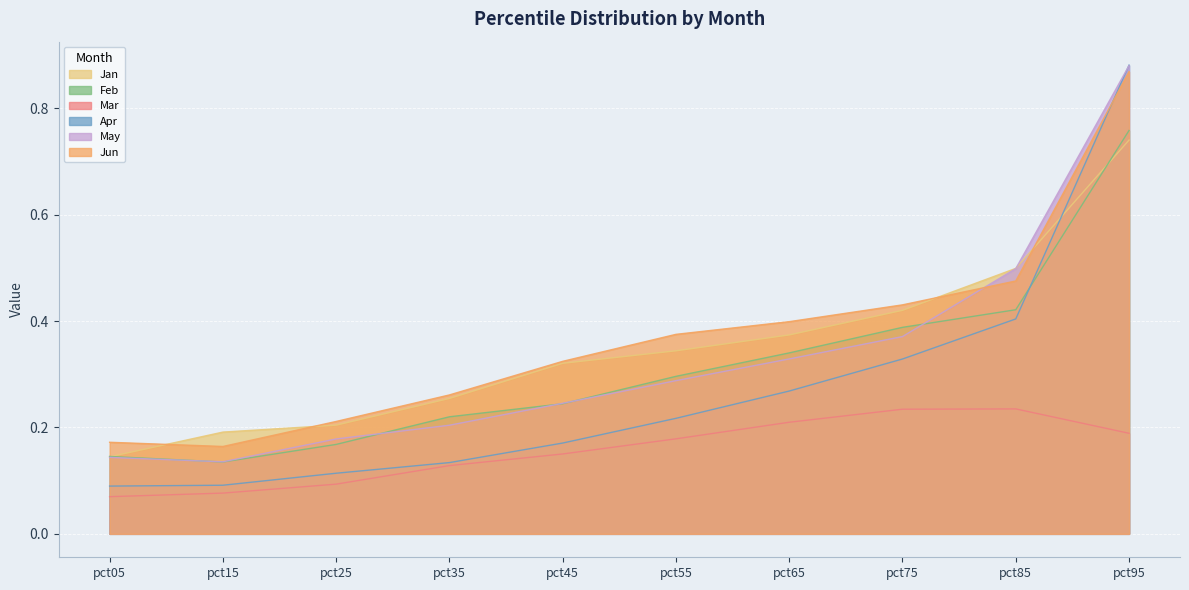

What is the difference between the highest and lowest values at pct25?

0.1